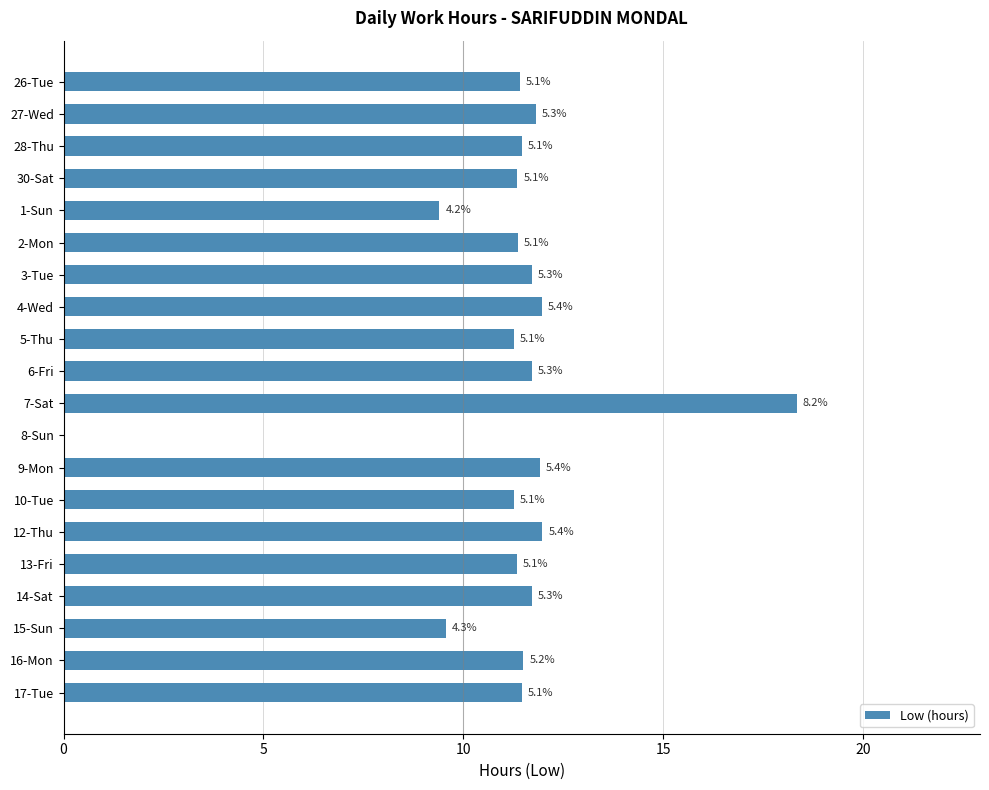

How many values are below 11?

3